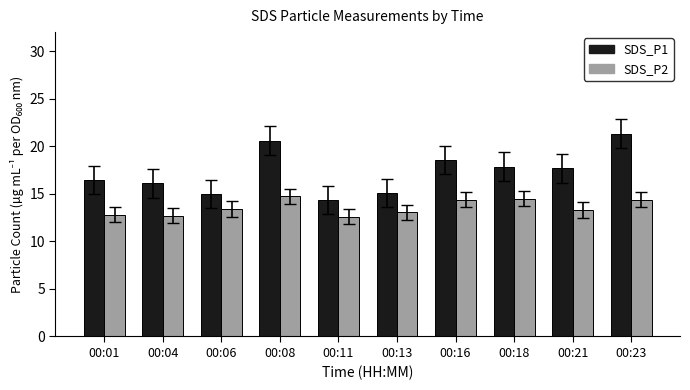

How many groups of bars are there?

10